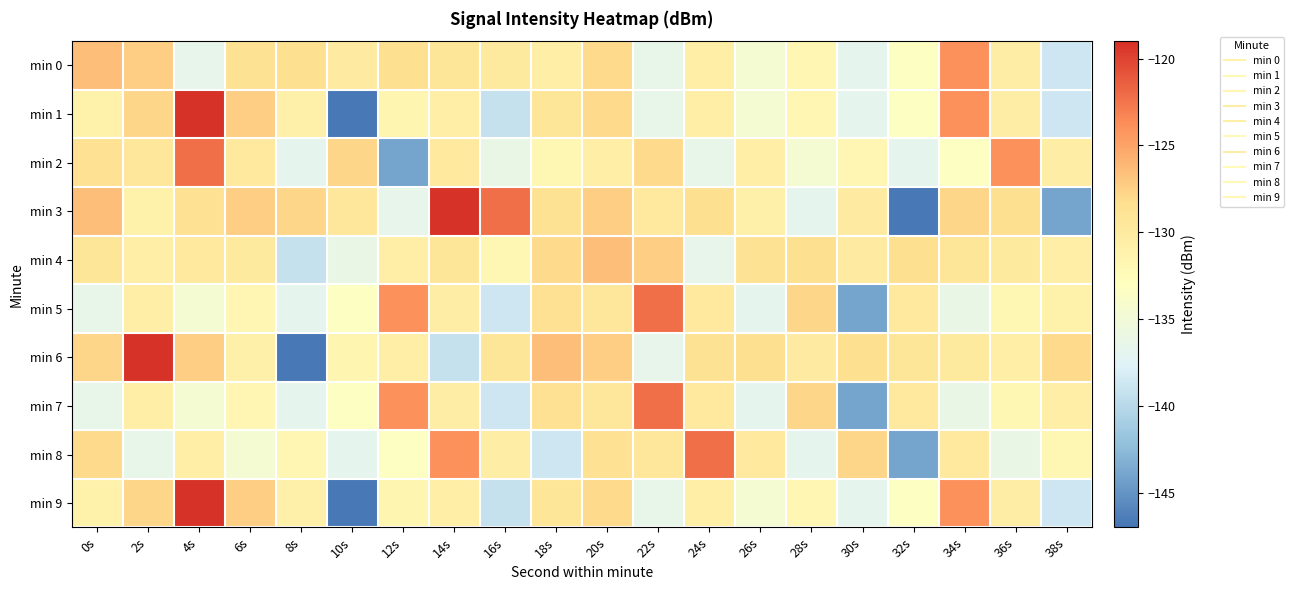

How many distinct data groups are displayed?

10